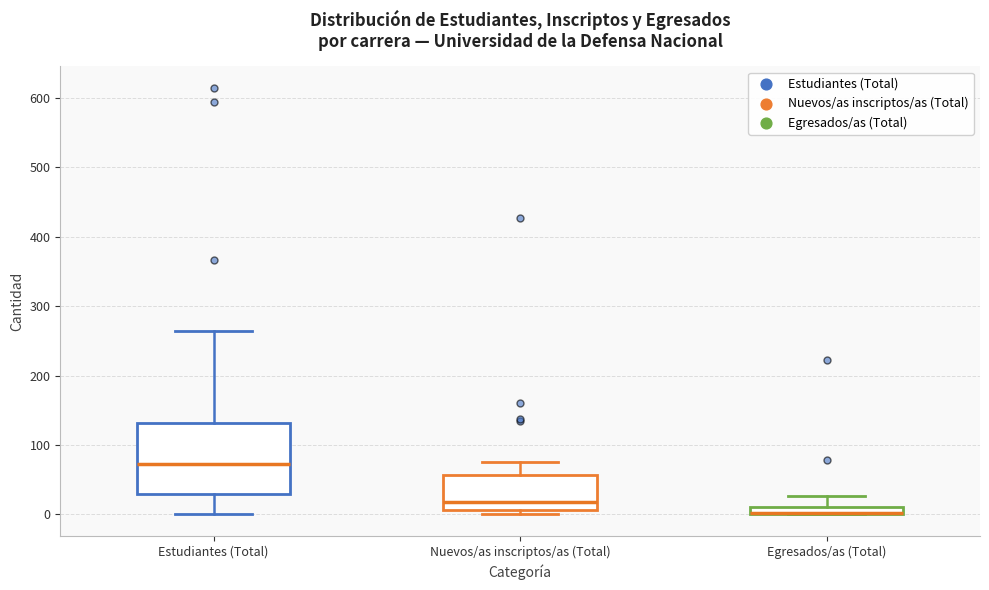

Where does the upper whisker of the box for Egresados/as (Total) end on the y-axis? The values are not printed on the chart, so give them approximately, as read against the axis.

30